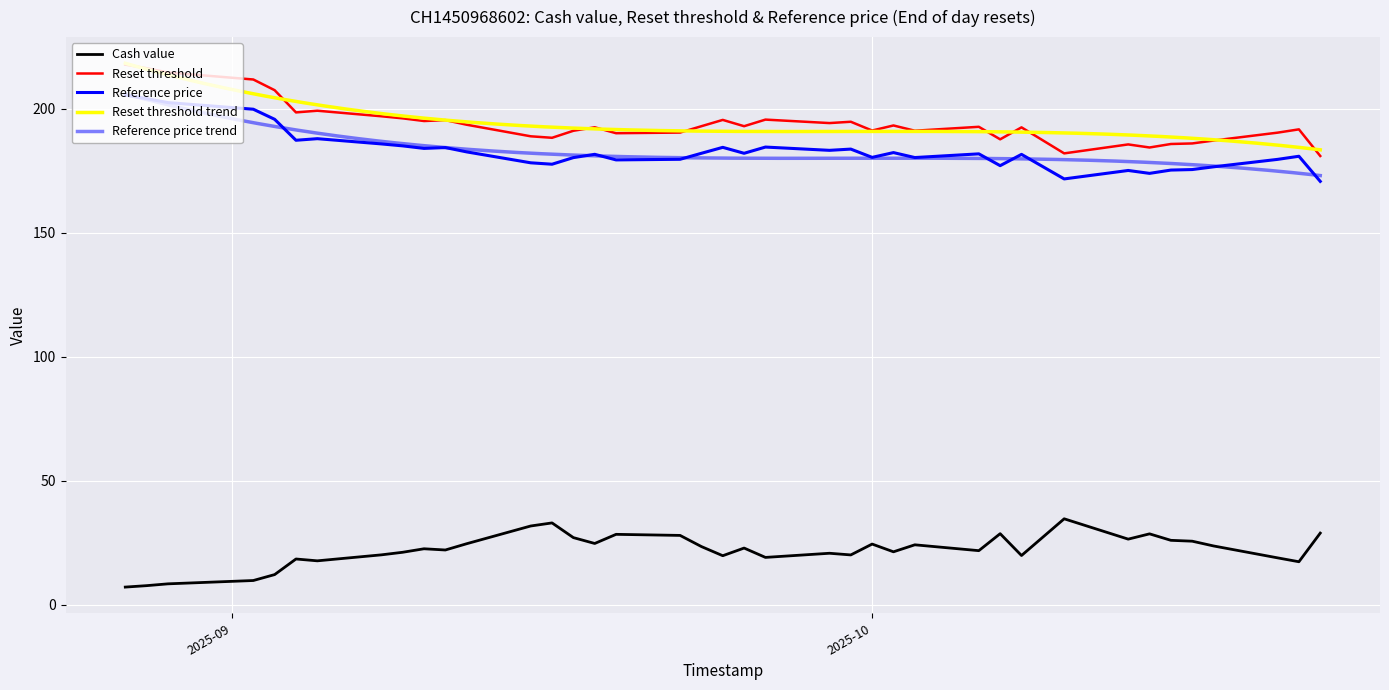

The value of Cash value at 2025-10-03 is 34.6. True or false?

False